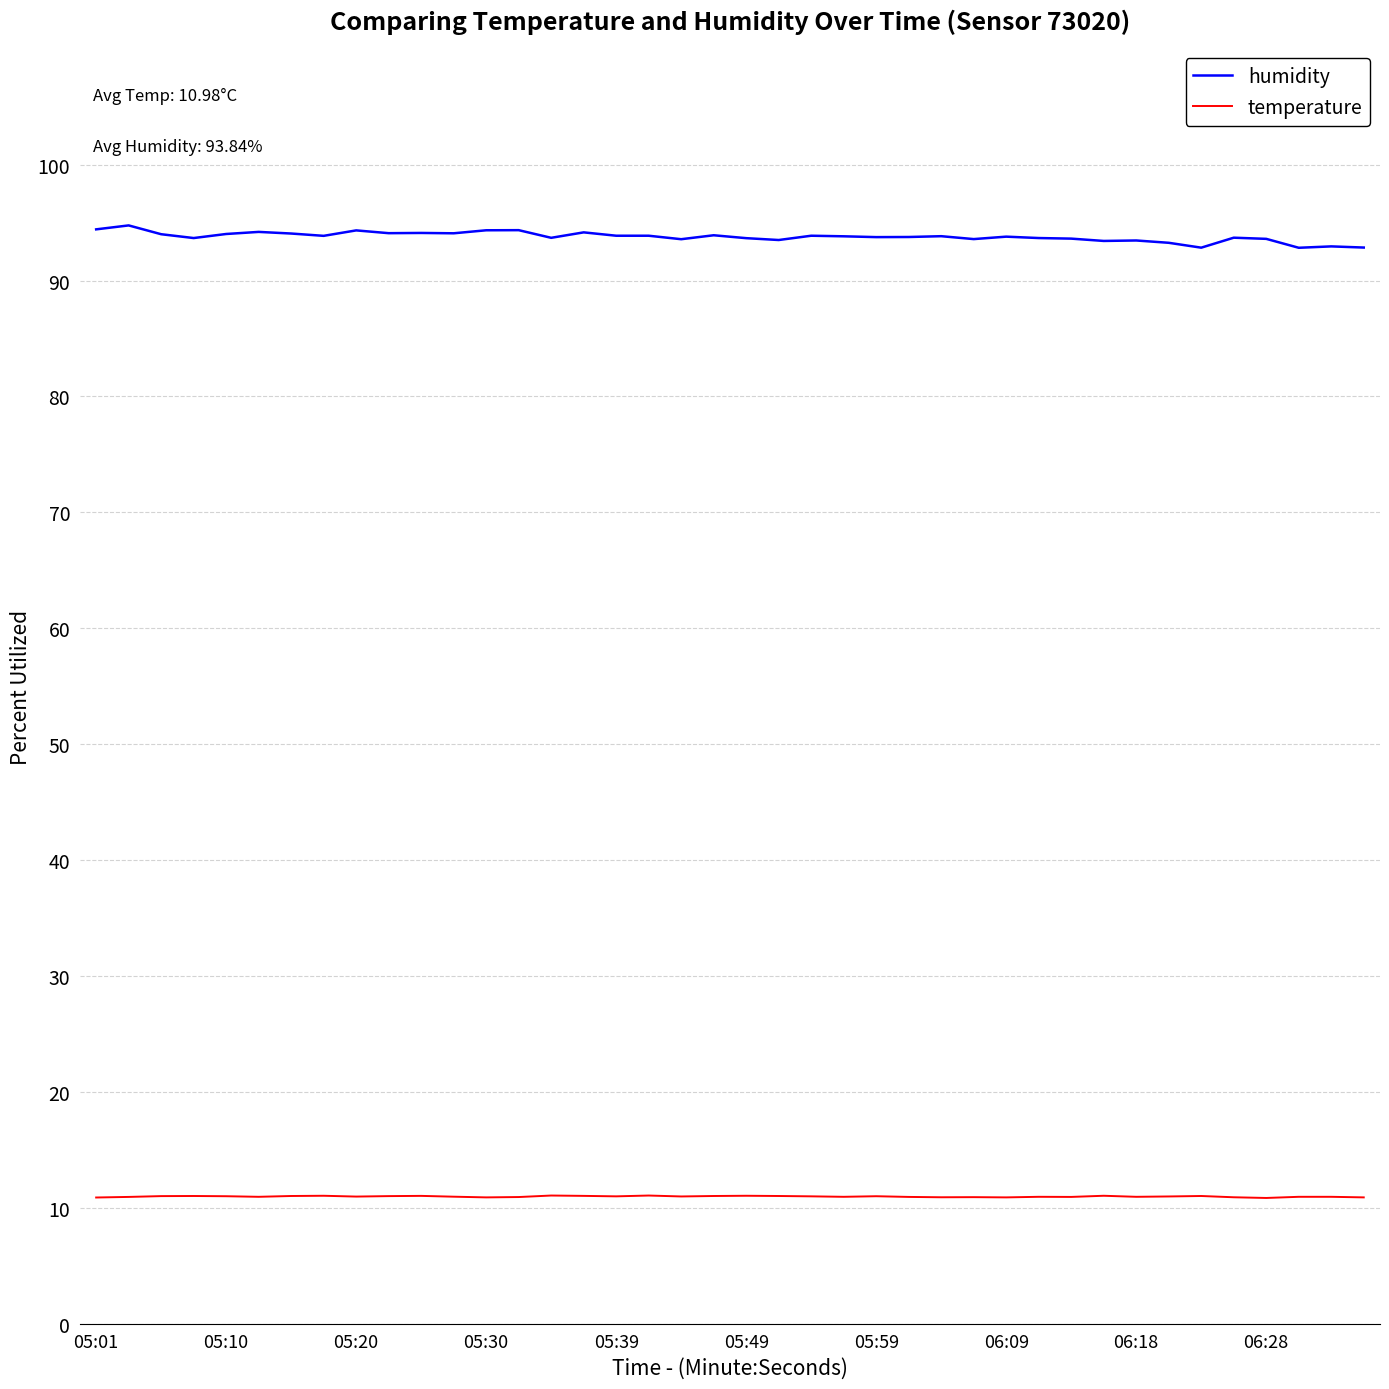

True or false: temperature and humidity intersect in this chart.

False